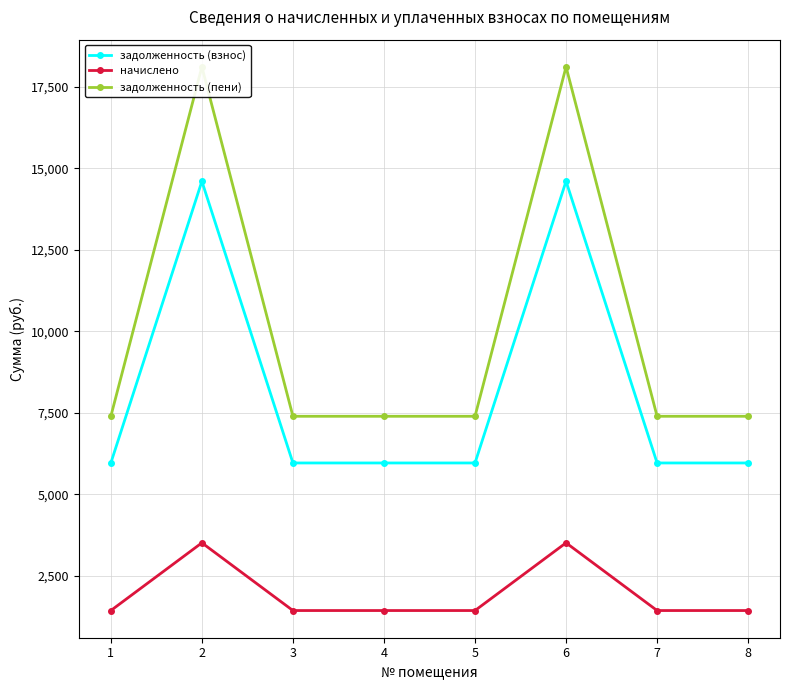

Which series has the largest range (max minus min)?

задолженность (пени)